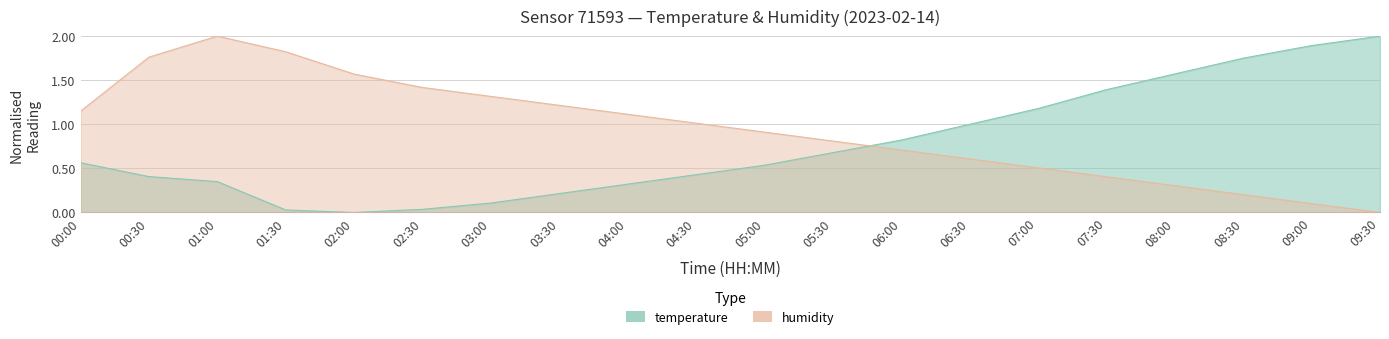

What is the sum of the temperature values at 00:00 and 03:30?

0.8